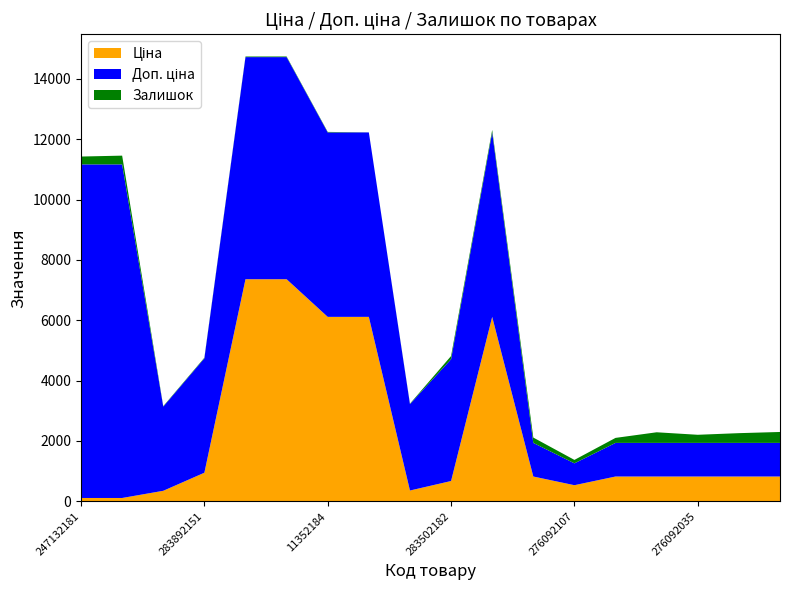

Reading left to right, transcribe all the data shown in this chart.

Ціна: 110.5	110.5	348.6	947.6	7360.2	7360.2	6112.5	6112.5	358.0	672.7	6112.5	822.0	534.3	822.0	822.0	822.0	822.0	822.0
Доп. ціна: 11055.0	11055.0	2789.2	3790.3	7360.2	7360.2	6112.5	6112.5	2863.8	4036.0	6112.5	1114.0	724.0	1114.0	1114.0	1114.0	1114.0	1114.0
Залишок: 260.0	290.0	15.0	21.0	20.0	21.0	17.0	1.0	15.0	106.0	82.0	177.0	114.0	166.0	352.0	269.0	323.0	362.0